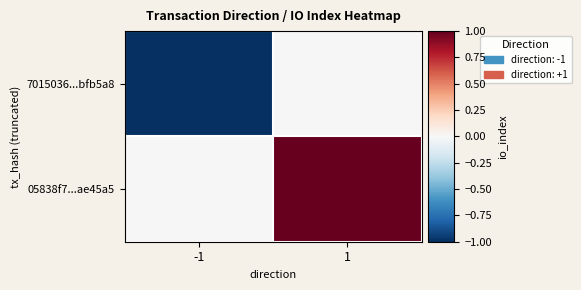

Reading left to right, transcribe all the data shown in this chart.

7015036...bfb5a8: -1=-1	1=0
05838f7...ae45a5: -1=0	1=1